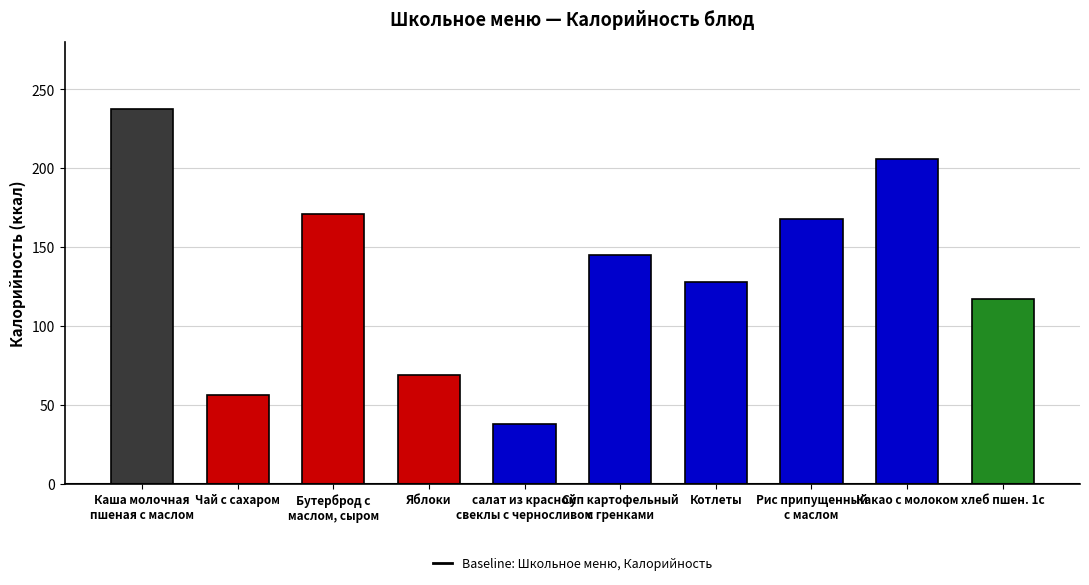

What is the ratio of the value at Какао с молоком to the value at Бутерброд с
маслом, сыром?

1.2